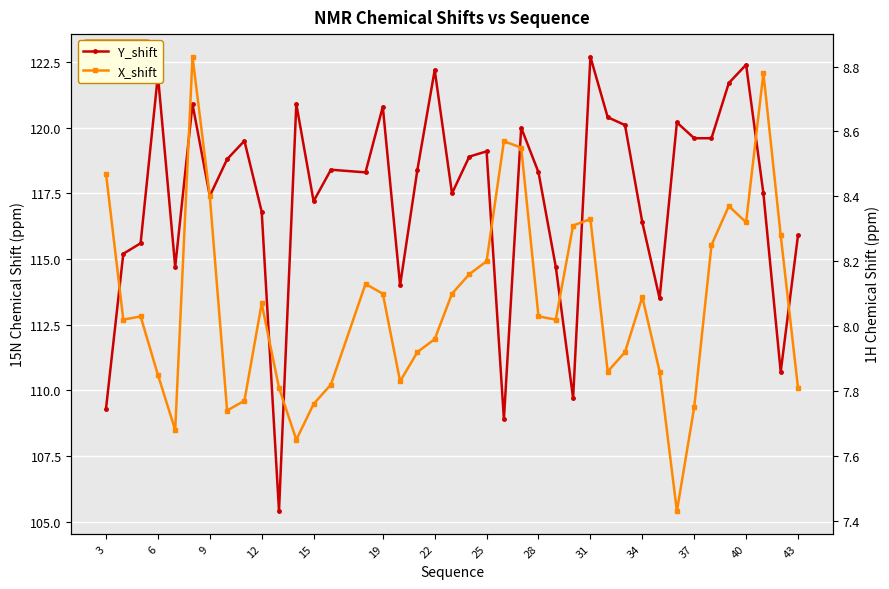

True or false: X_shift and Y_shift cross at least once.

False